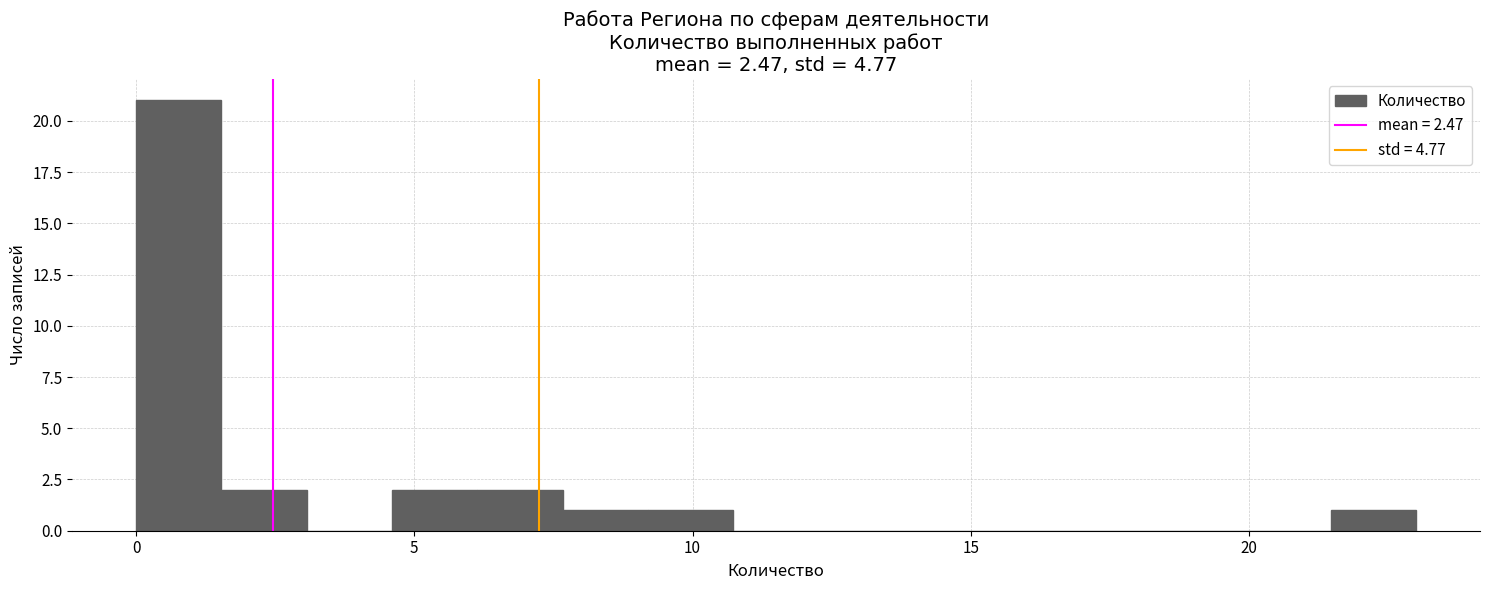

Around what value on the x-axis is the tallest bar? Give the approximate position of its centre, as read against the axis.

1.0